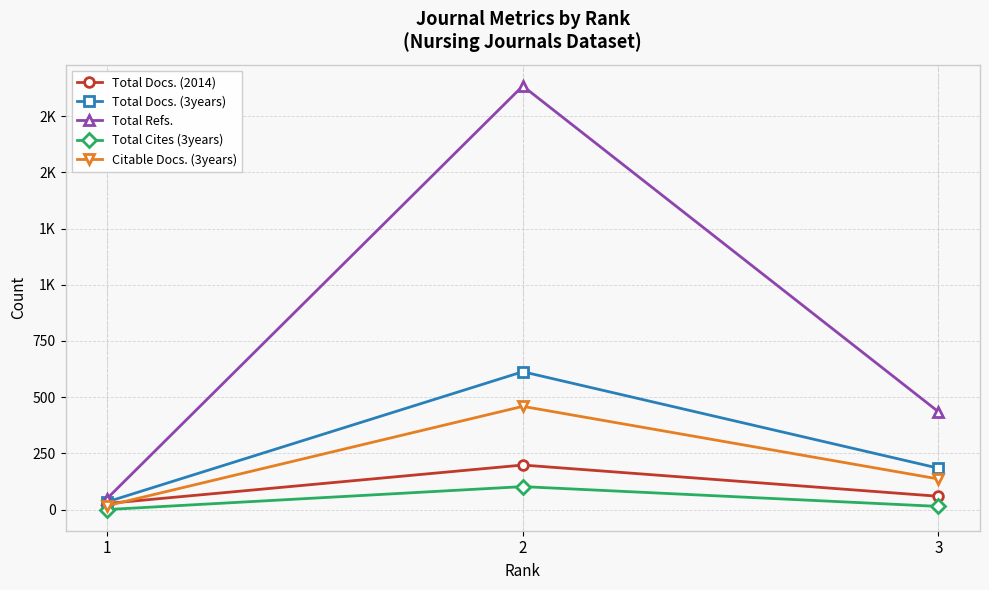

Which series has the largest total across all categories?

Total Refs.